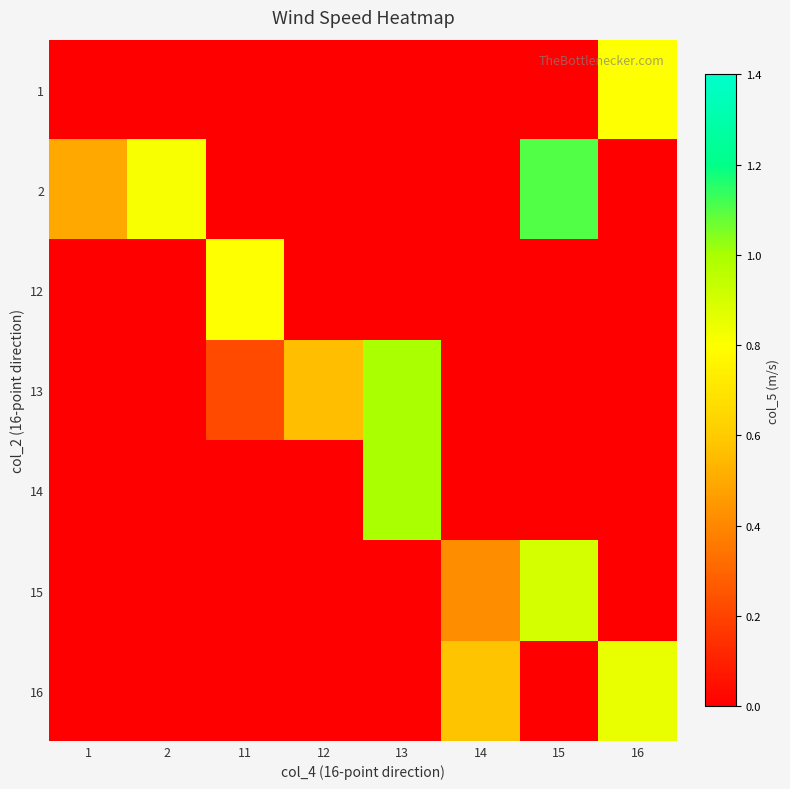

Reading left to right, what are all the values shown in this chart?

1: 1=0.0	2=0.0	11=0.0	12=0.0	13=0.0	14=0.0	15=0.0	16=0.8
2: 1=0.5	2=0.8	11=0.0	12=0.0	13=0.0	14=0.0	15=1.1	16=0.0
12: 1=0.0	2=0.0	11=0.8	12=0.0	13=0.0	14=0.0	15=0.0	16=0.0
13: 1=0.0	2=0.0	11=0.2	12=0.6	13=1.0	14=0.0	15=0.0	16=0.0
14: 1=0.0	2=0.0	11=0.0	12=0.0	13=1.0	14=0.0	15=0.0	16=0.0
15: 1=0.0	2=0.0	11=0.0	12=0.0	13=0.0	14=0.4	15=0.9	16=0.0
16: 1=0.0	2=0.0	11=0.0	12=0.0	13=0.0	14=0.6	15=0.0	16=0.9